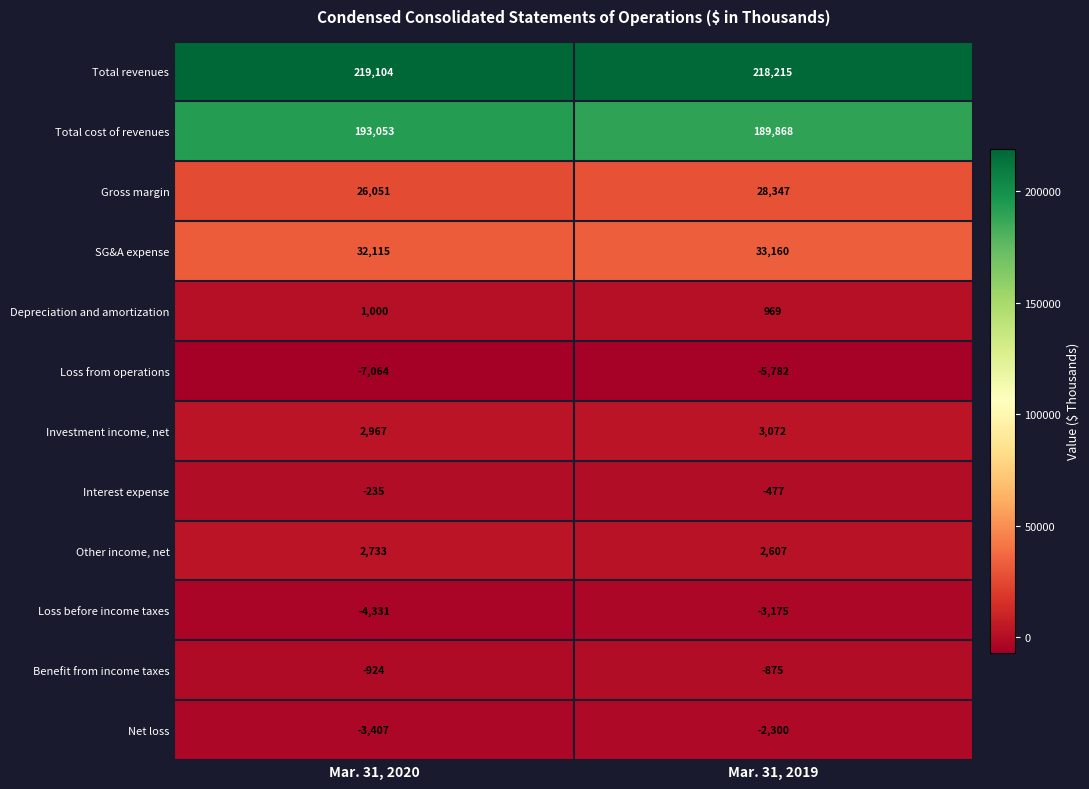

Which label corresponds to the largest value in the chart?

Mar. 31, 2020